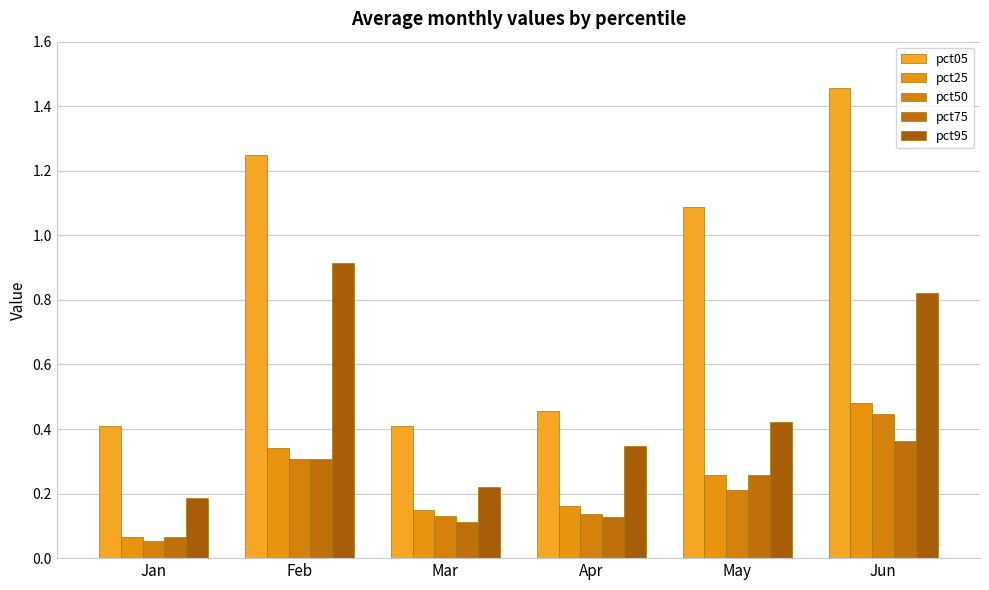

How many values in the pct05 series exceed 1?

3